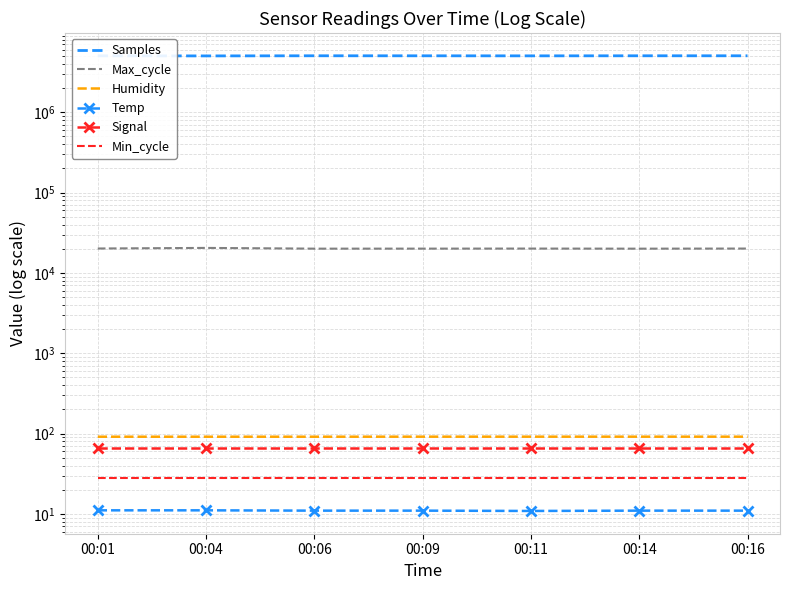

Is it true that Temp equals 11.0 at 00:06?

True